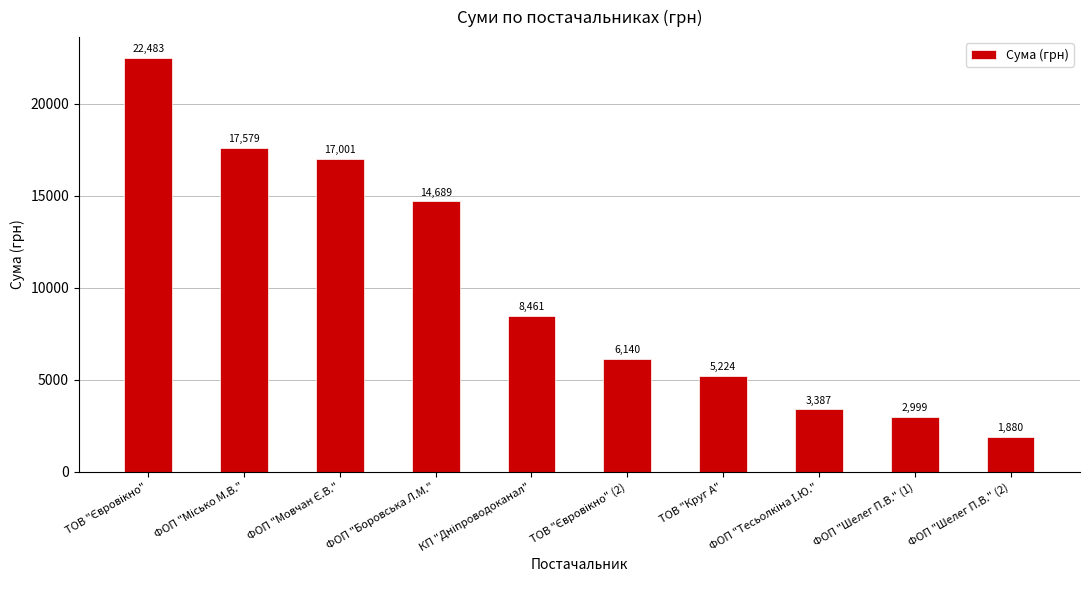

True or false: the data shows 7267.8 at ТОВ "Круг А".

False